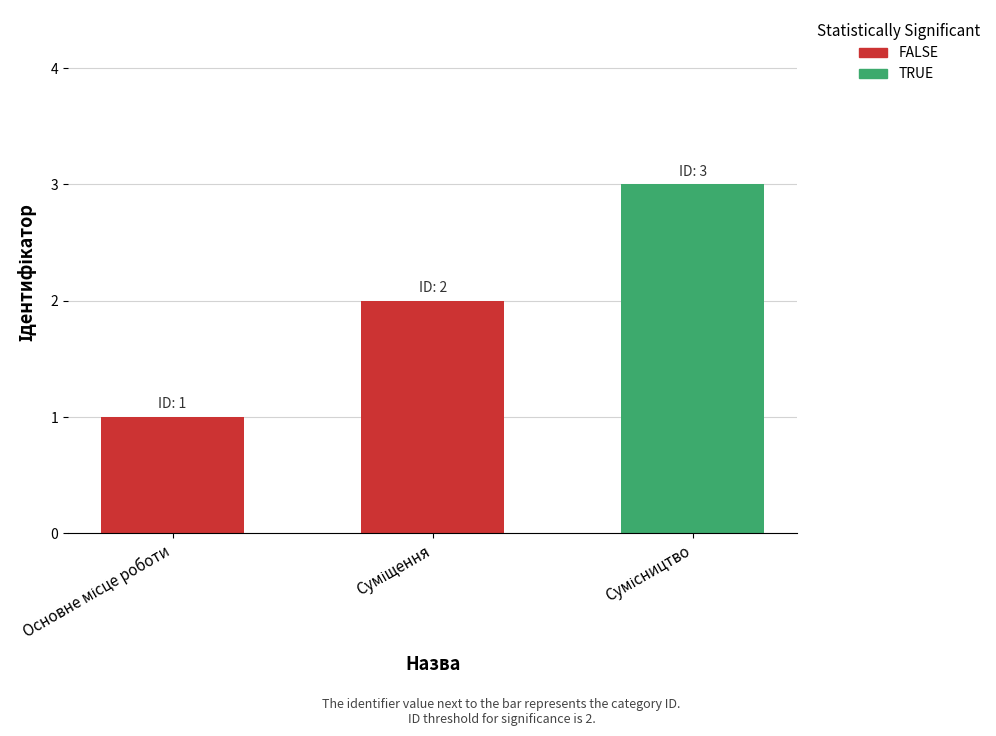

How many data points are less than 2?

1